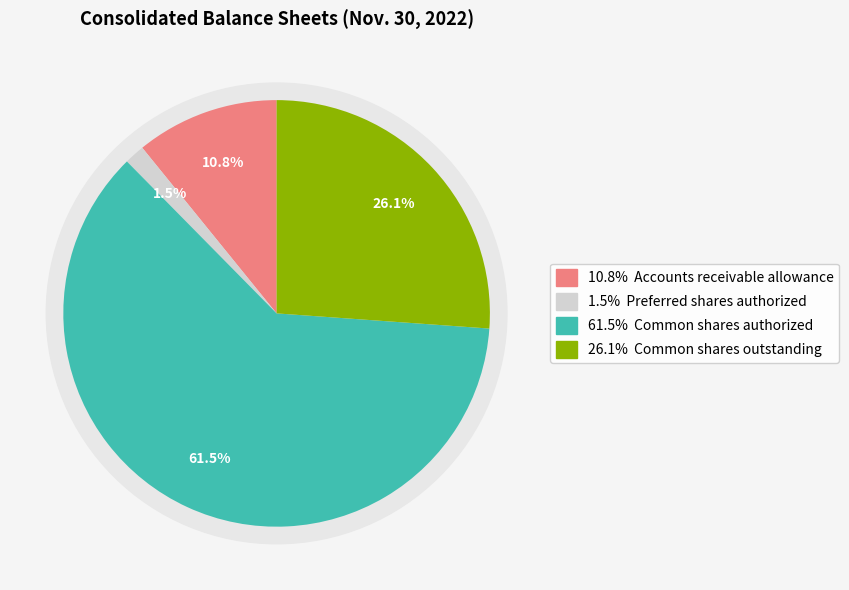

To the nearest percent, what is the difference between the largest and smallest slice percentages?

60%